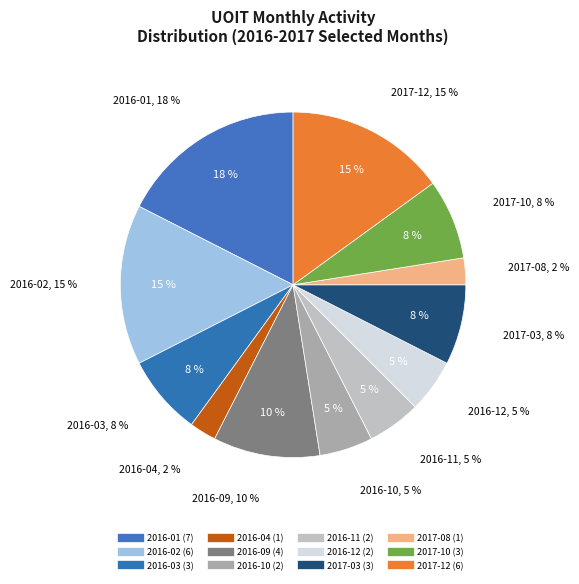

Is it true that 2017-03 is 15% of the pie?

False